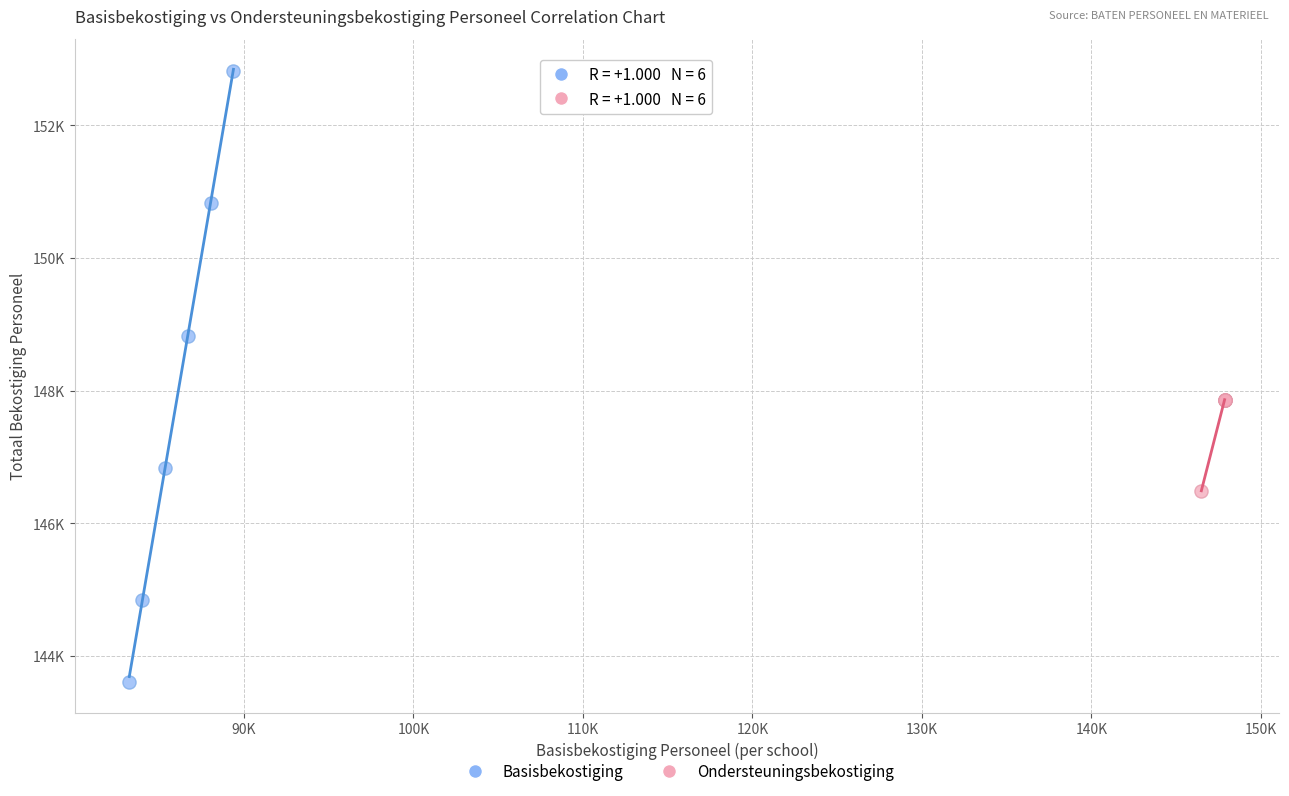

What are all the series names shown in the legend?

Basisbekostiging, Ondersteuningsbekostiging